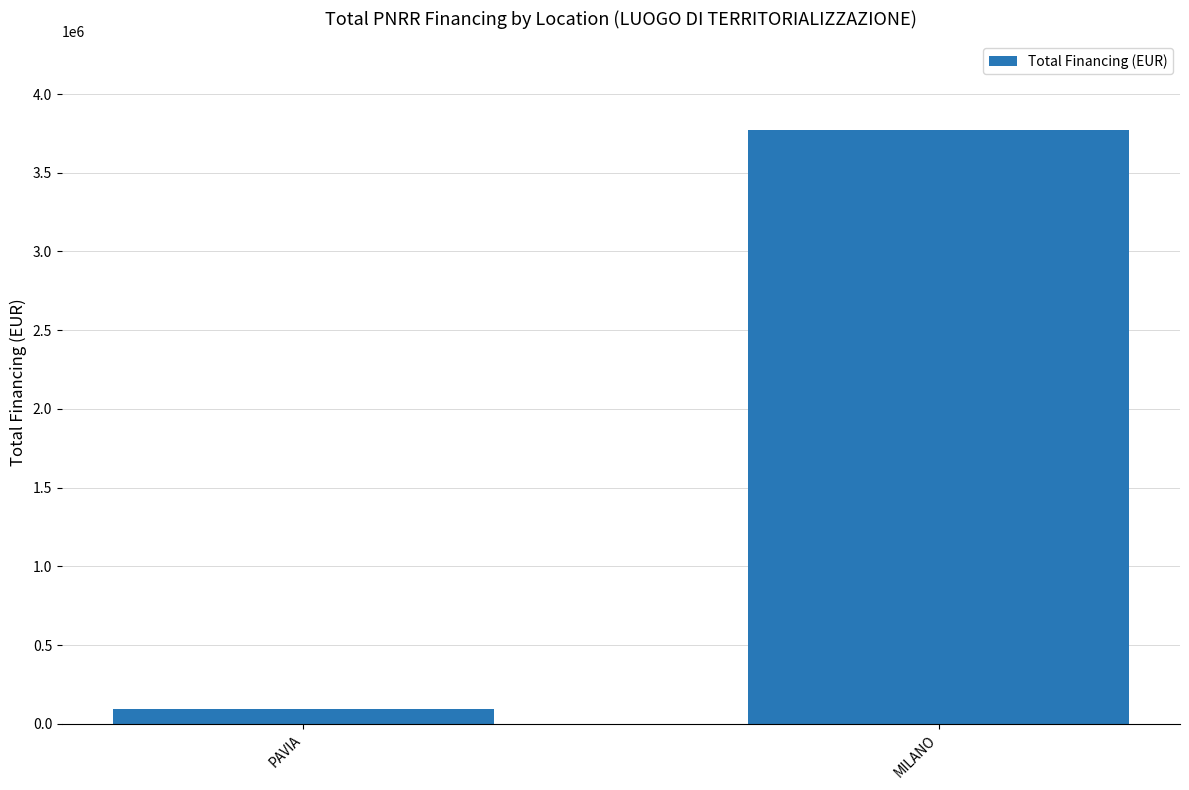

What is the maximum value shown in the chart?

3769127